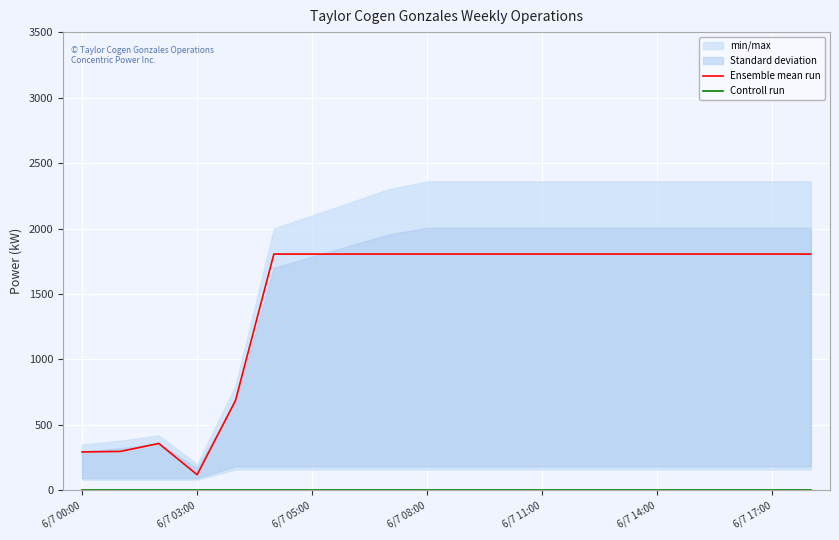

How many values in the Ensemble mean run series are below 1805?

5